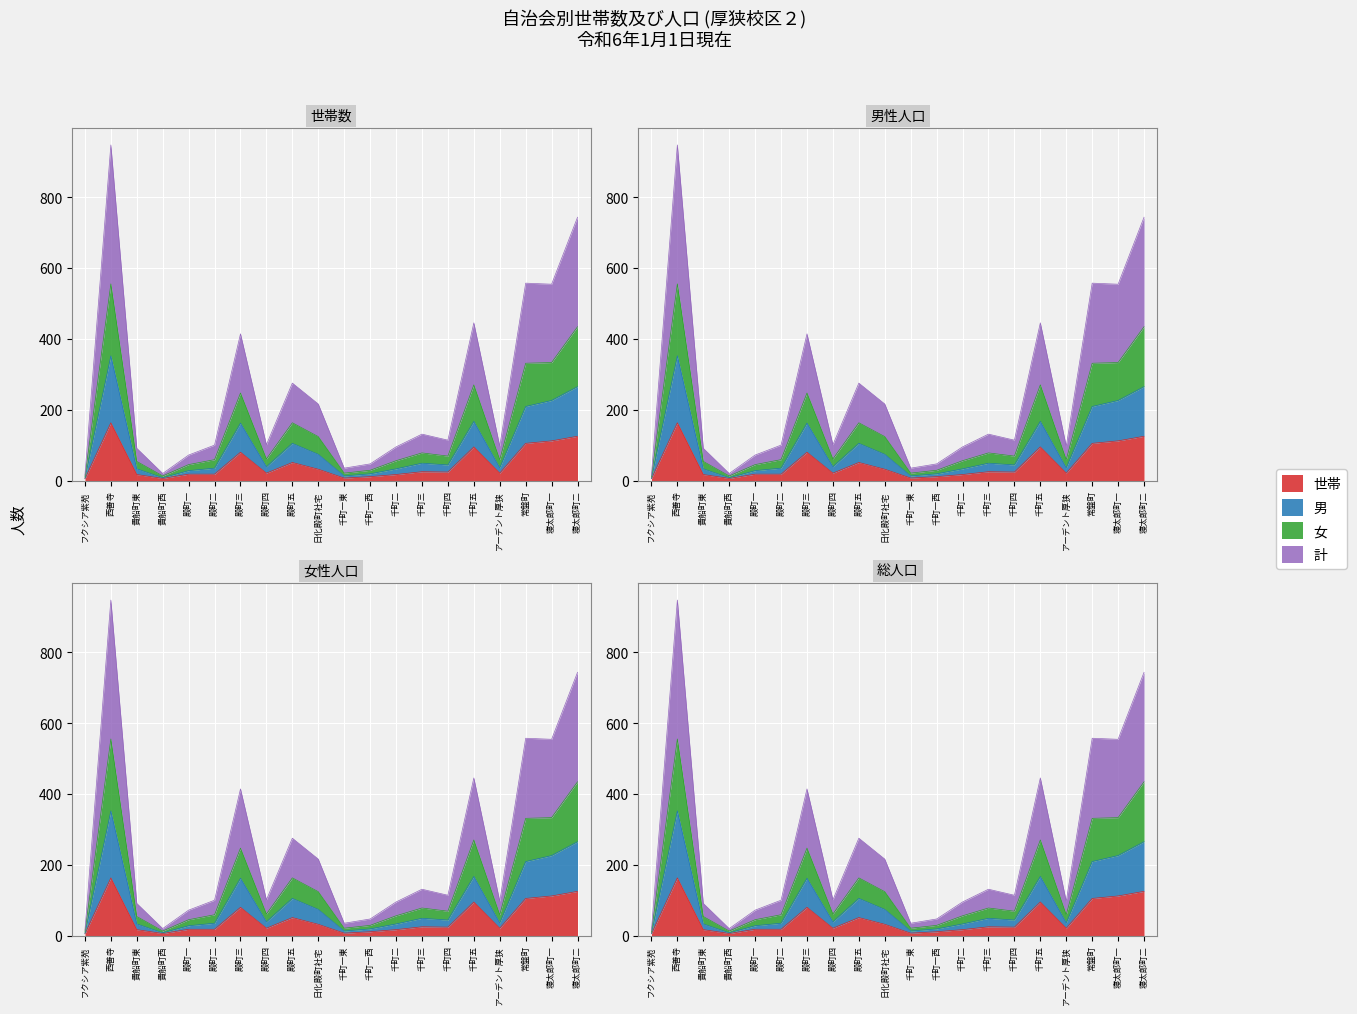

How many data points in 男 are less than 44?

10